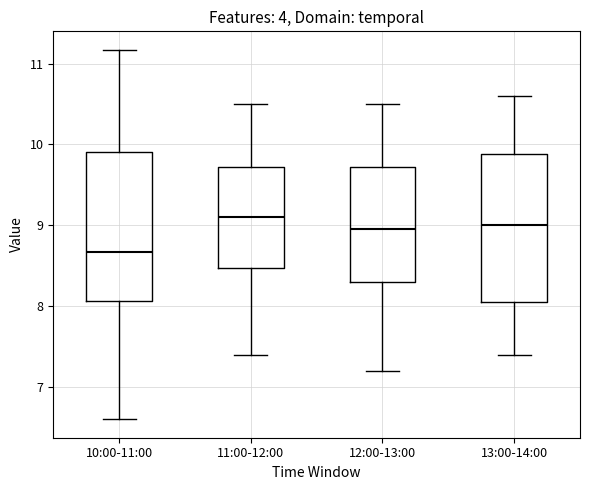

Where is the upper edge of the box for 12:00-13:00 on the y-axis? The values are not printed on the chart, so give them approximately, as read against the axis.

9.7